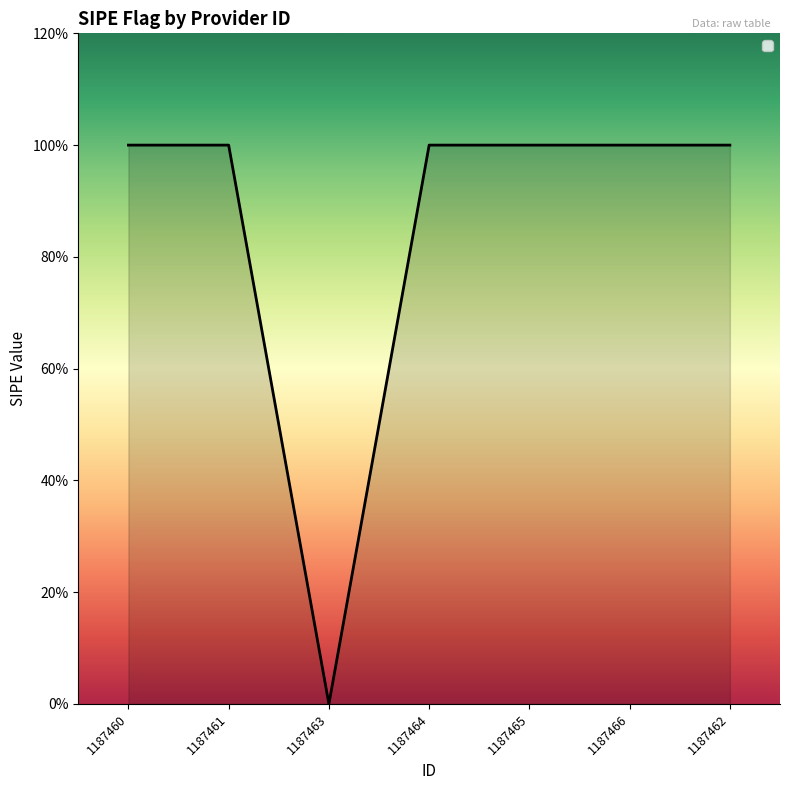

The value at 1187462 is 2. True or false?

False